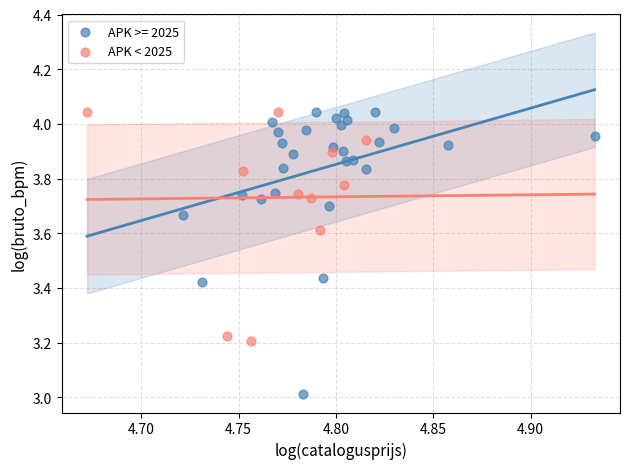

Which series has the largest Y range (max minus min)?

APK >= 2025